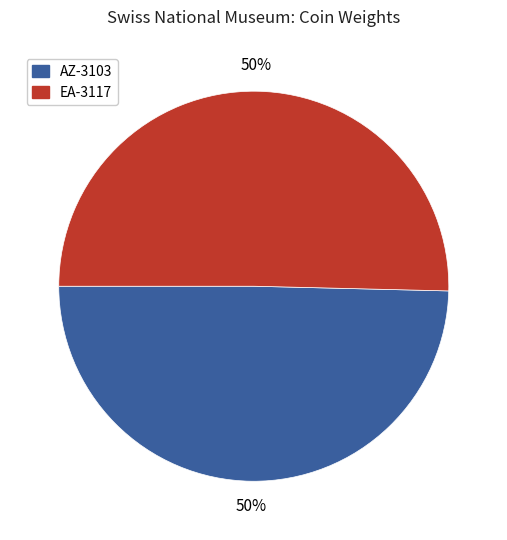

To the nearest percent, what is the combined percentage of AZ-3103 and EA-3117?

100%